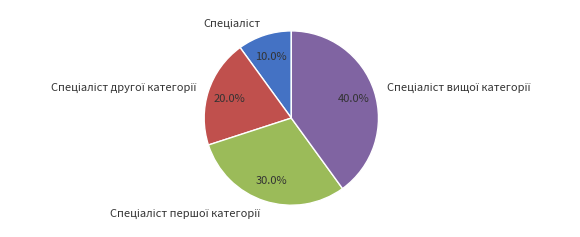

Does any single category account for the majority?

No